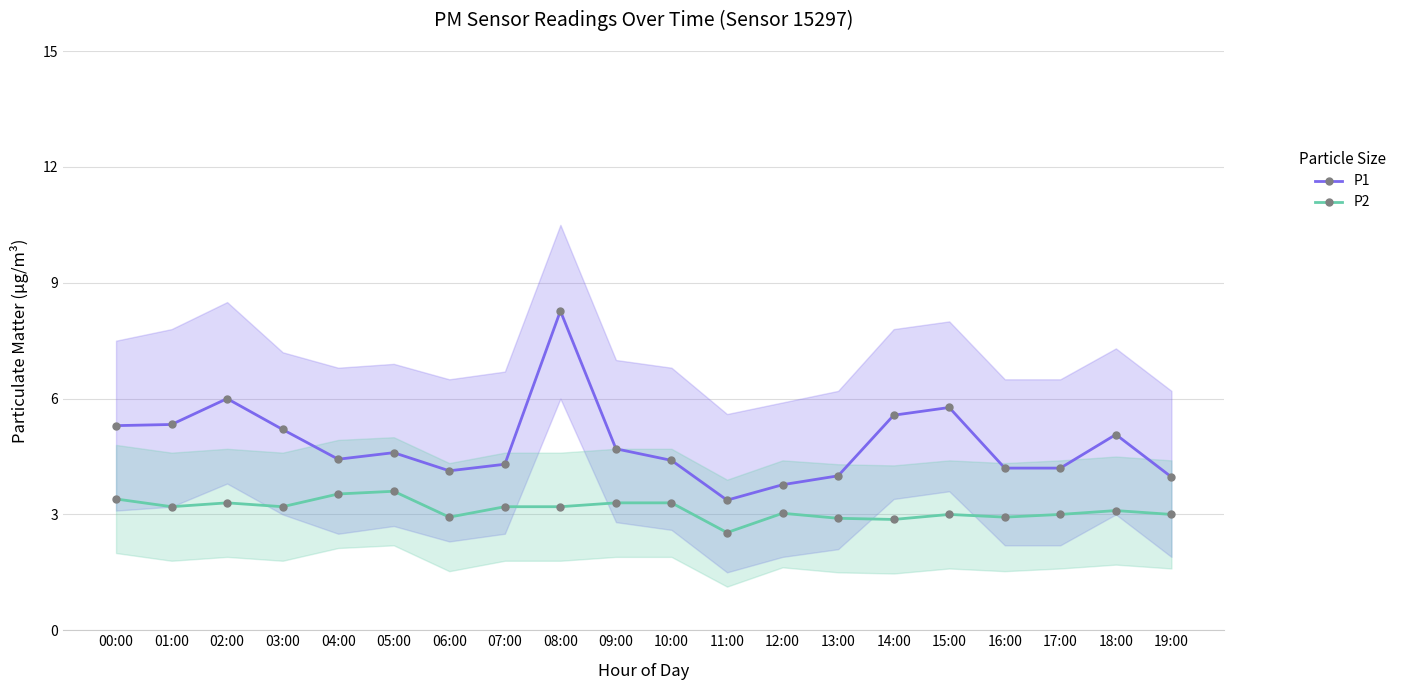

What value does the P2 series have at 17:00?

3.0